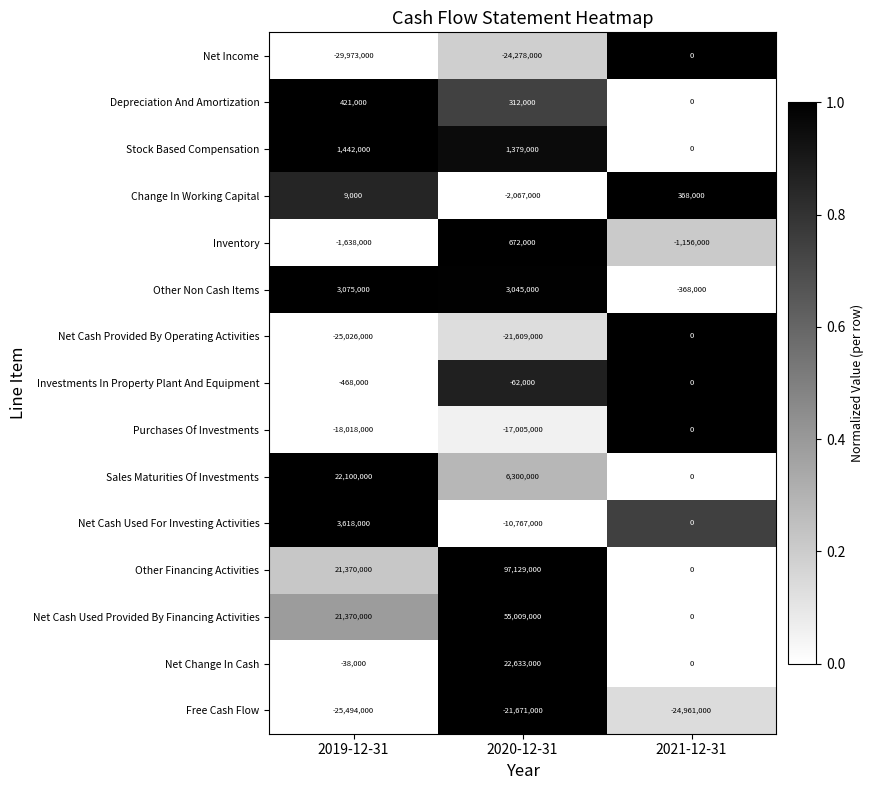

How many Other Financing Activities values are between 0 and 97129000?

3